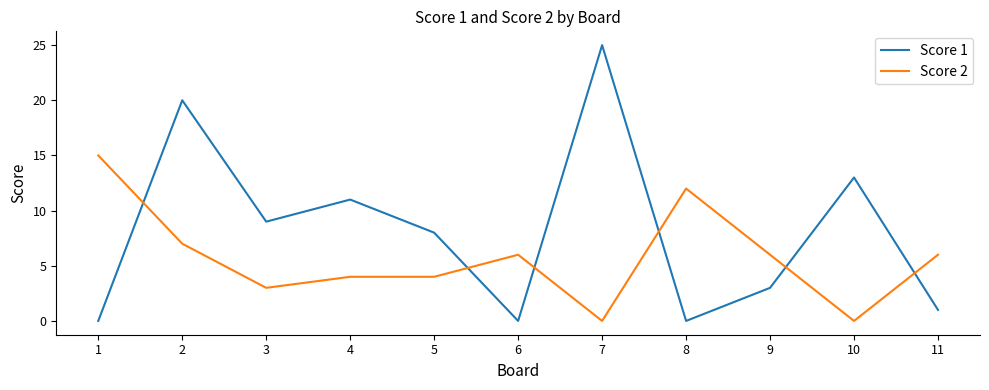

Which series has the largest total across all categories?

Score 1